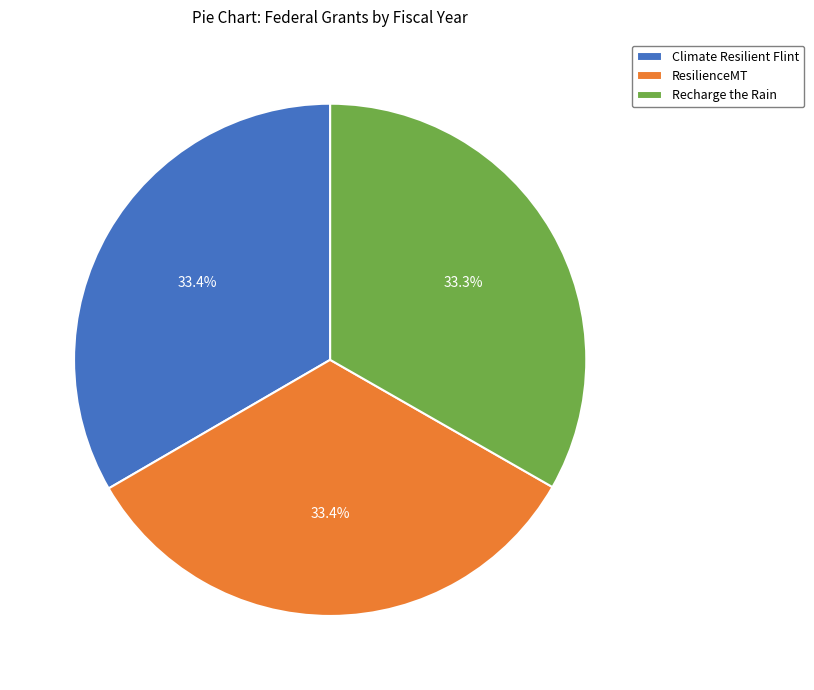

Does ResilienceMT represent more than half of the total?

No